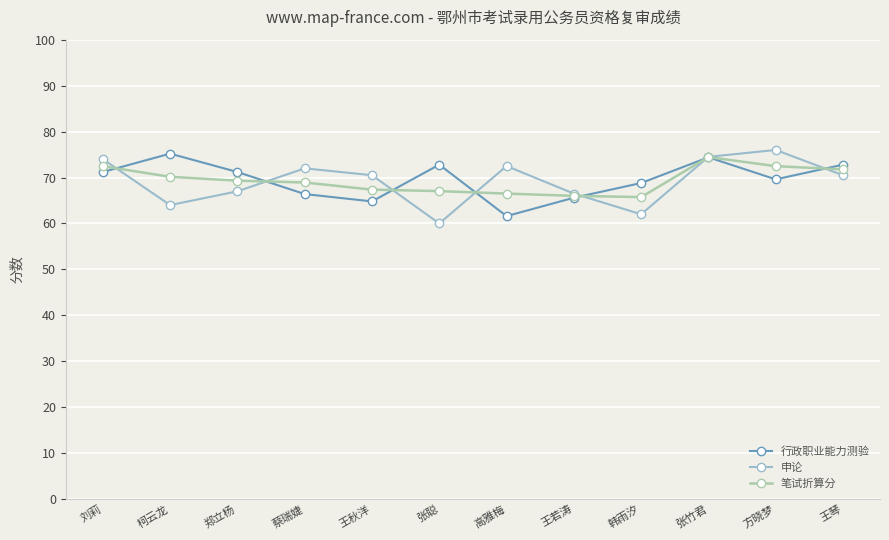

What are all the series names shown in the legend?

行政职业能力测验, 申论, 笔试折算分